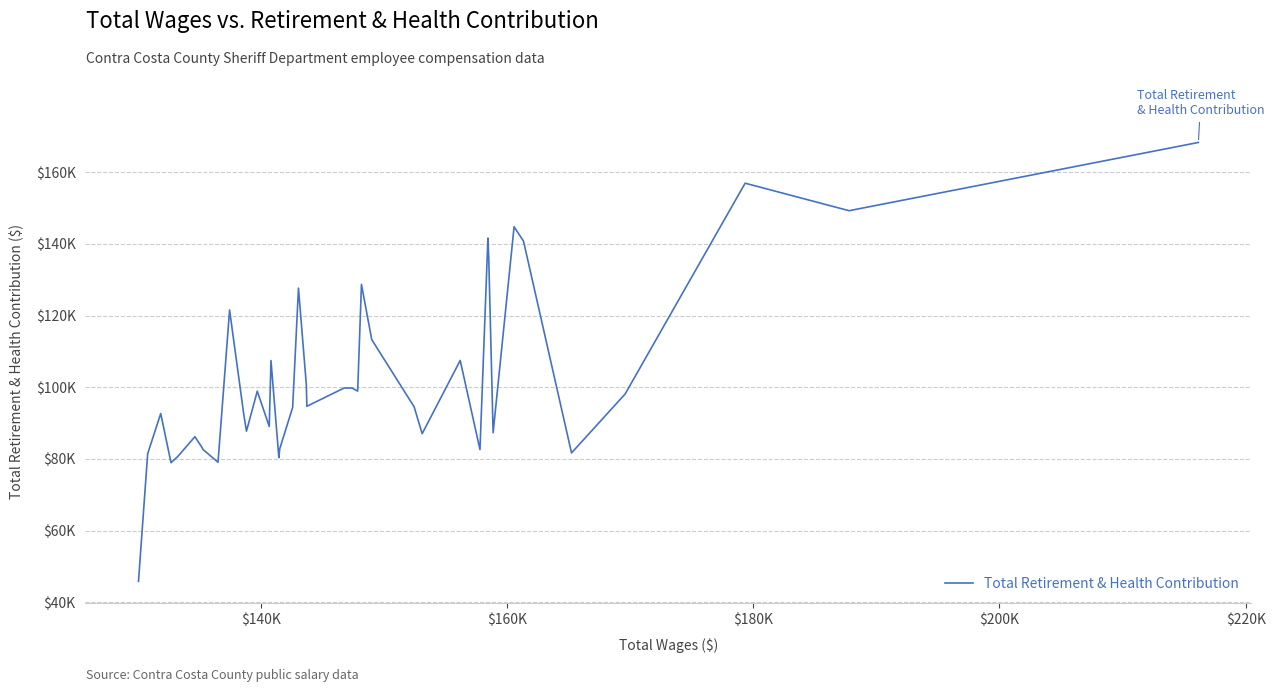

What is the maximum value shown in the chart?

168288.7